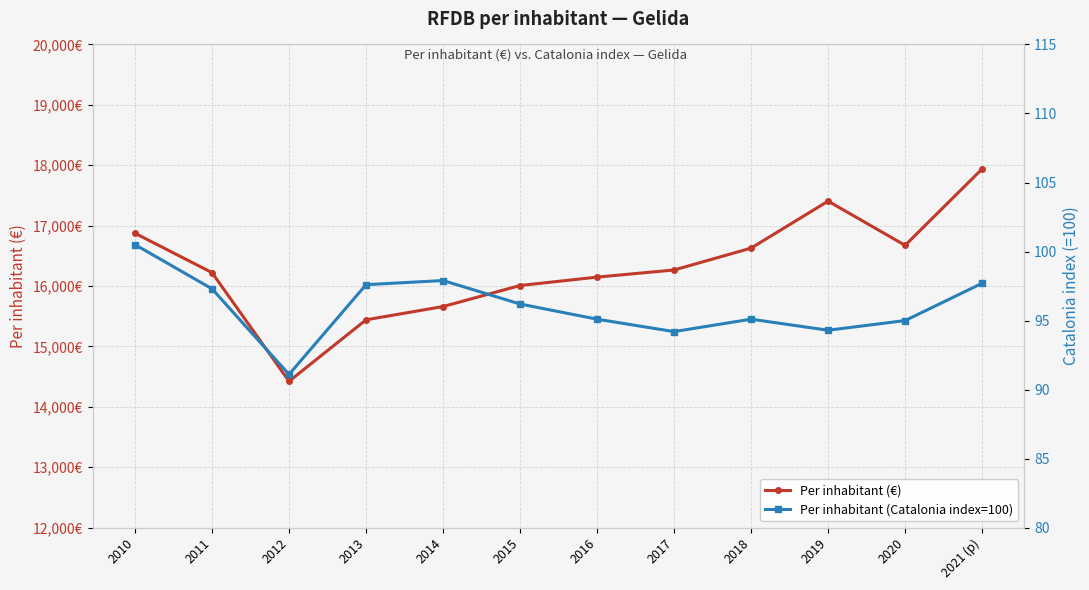

Which series changed the most between 2013 and 2018?

Per inhabitant (€)